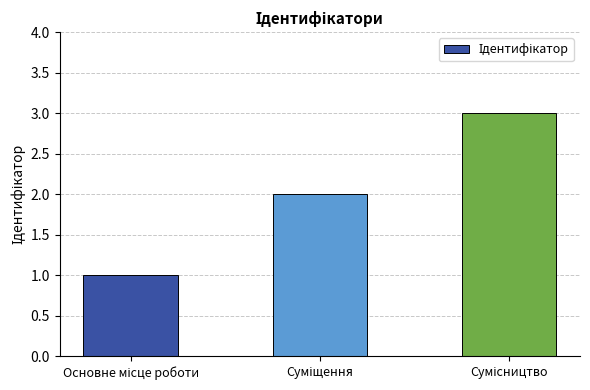

What is the maximum value shown in the chart?

3